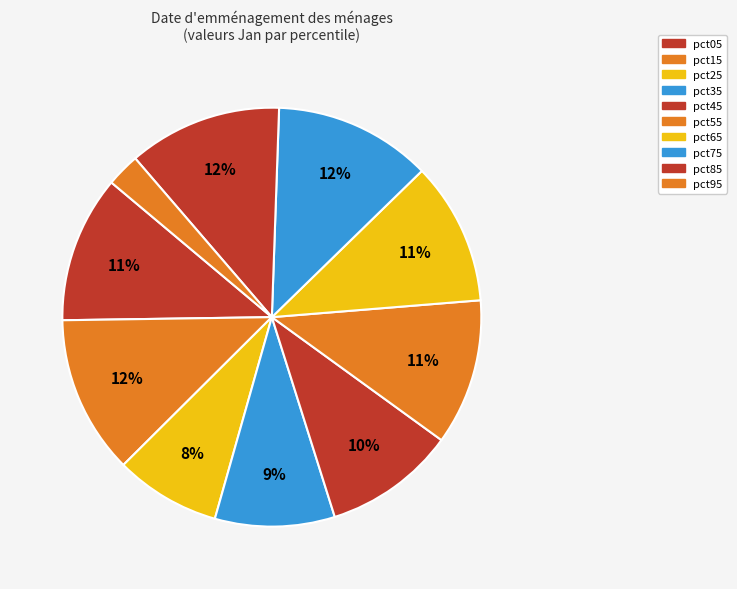

How many slices are in this pie chart?

10